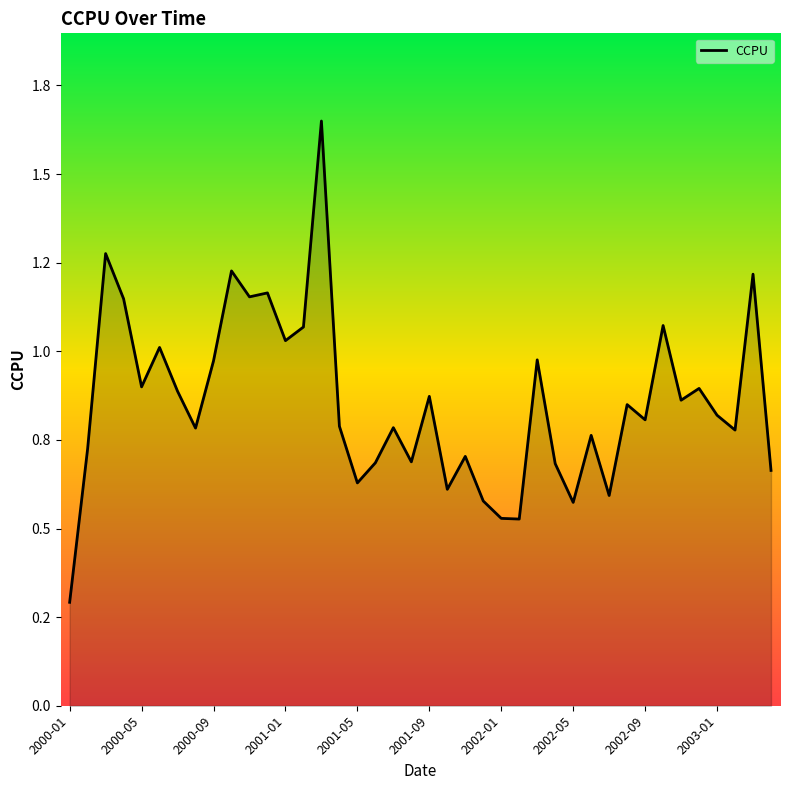

At which category does the chart reach its peak across all series?

14